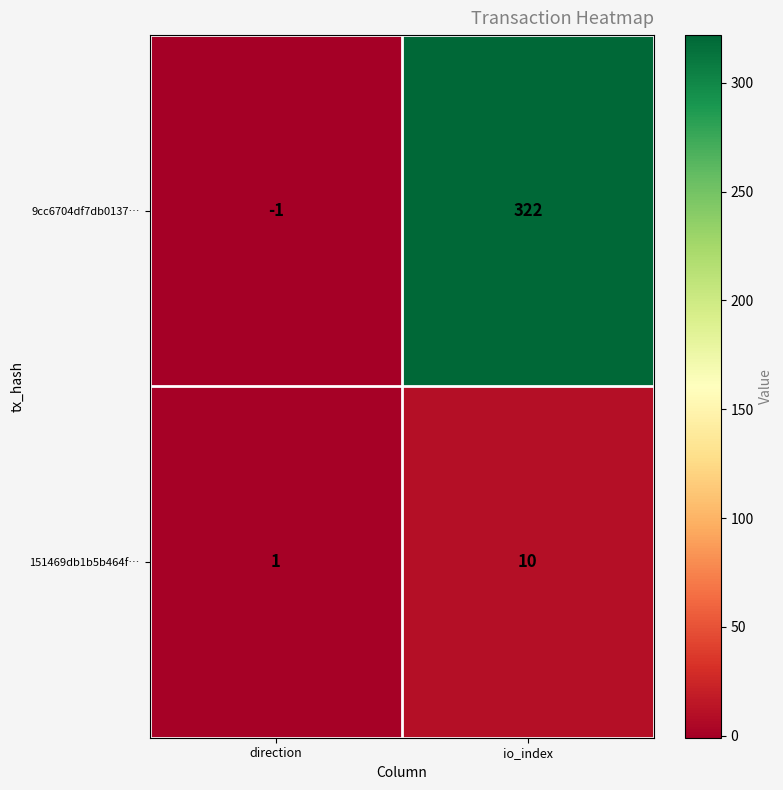

What is the difference between the 151469db1b5b464f… values at io_index and direction?

9